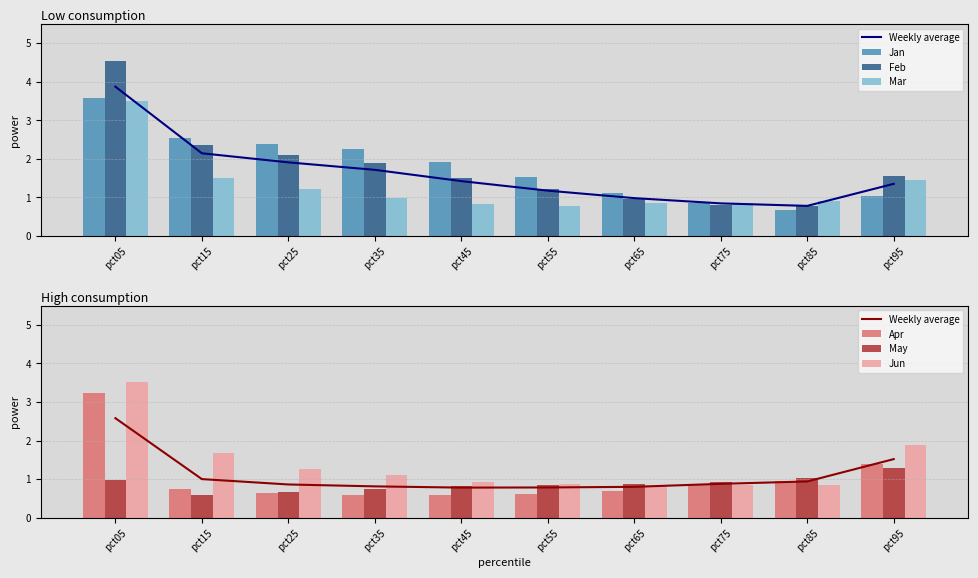

Reading right to left, extract all data points from this chart.

Jan: pct95=1.0	pct85=0.7	pct75=0.9	pct65=1.1	pct55=1.5	pct45=1.9	pct35=2.3	pct25=2.4	pct15=2.5	pct05=3.6
Feb: pct95=1.5	pct85=0.8	pct75=0.8	pct65=1.0	pct55=1.2	pct45=1.5	pct35=1.9	pct25=2.1	pct15=2.4	pct05=4.5
Mar: pct95=1.5	pct85=0.9	pct75=0.9	pct65=0.8	pct55=0.8	pct45=0.8	pct35=1.0	pct25=1.2	pct15=1.5	pct05=3.5
Apr: pct95=1.4	pct85=1.0	pct75=0.9	pct65=0.7	pct55=0.6	pct45=0.6	pct35=0.6	pct25=0.6	pct15=0.8	pct05=3.2
May: pct95=1.3	pct85=1.0	pct75=0.9	pct65=0.9	pct55=0.9	pct45=0.8	pct35=0.7	pct25=0.7	pct15=0.6	pct05=1.0
Jun: pct95=1.9	pct85=0.8	pct75=0.9	pct65=0.8	pct55=0.9	pct45=0.9	pct35=1.1	pct25=1.3	pct15=1.7	pct05=3.5